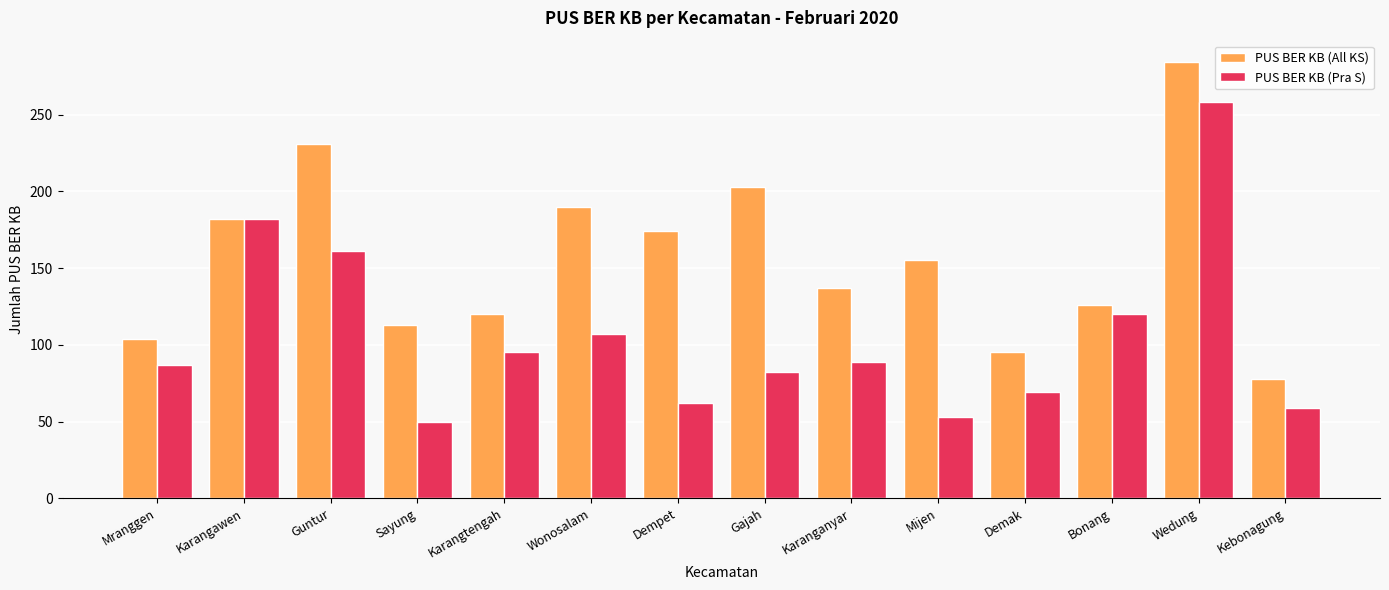

At which label does PUS BER KB (Pra S) reach its peak?

Wedung